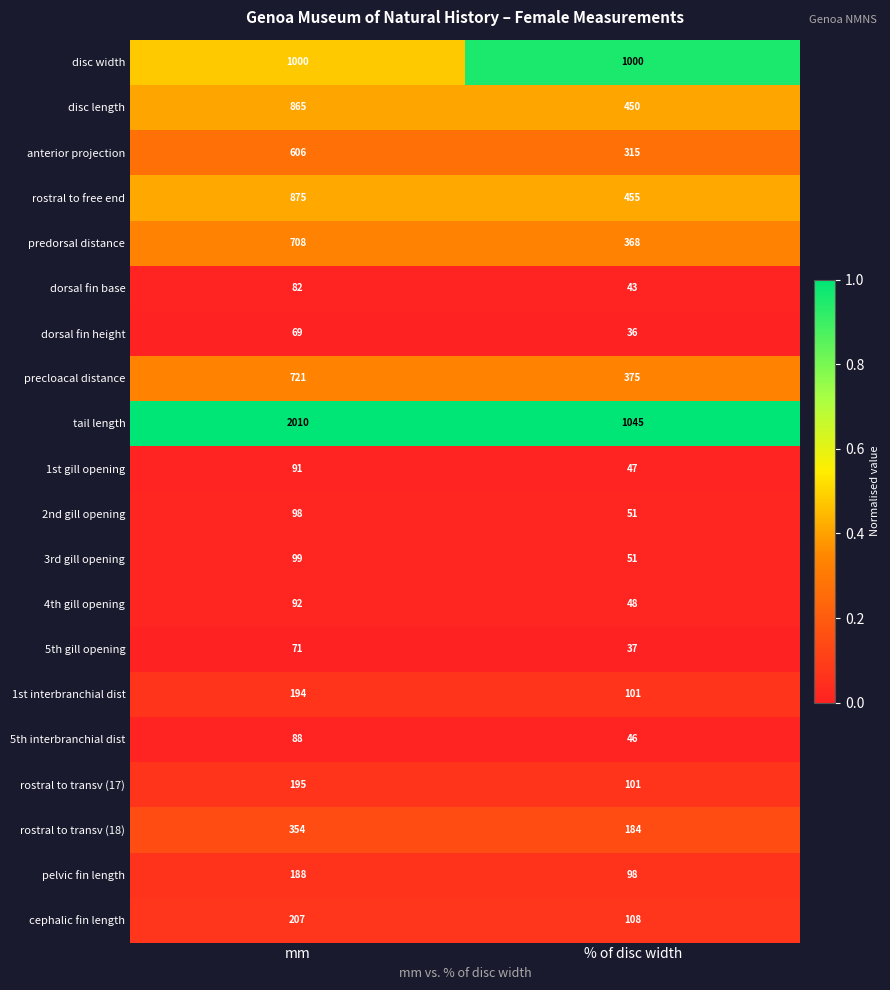

At which category is the sum across all series the highest?

mm